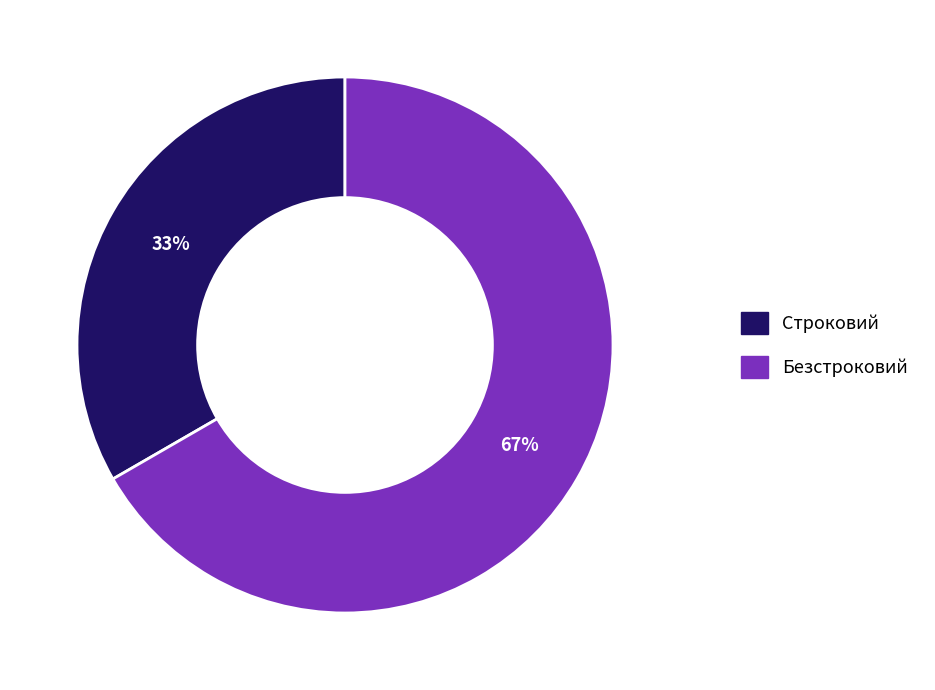

Which category accounts for the majority?

Безстроковий